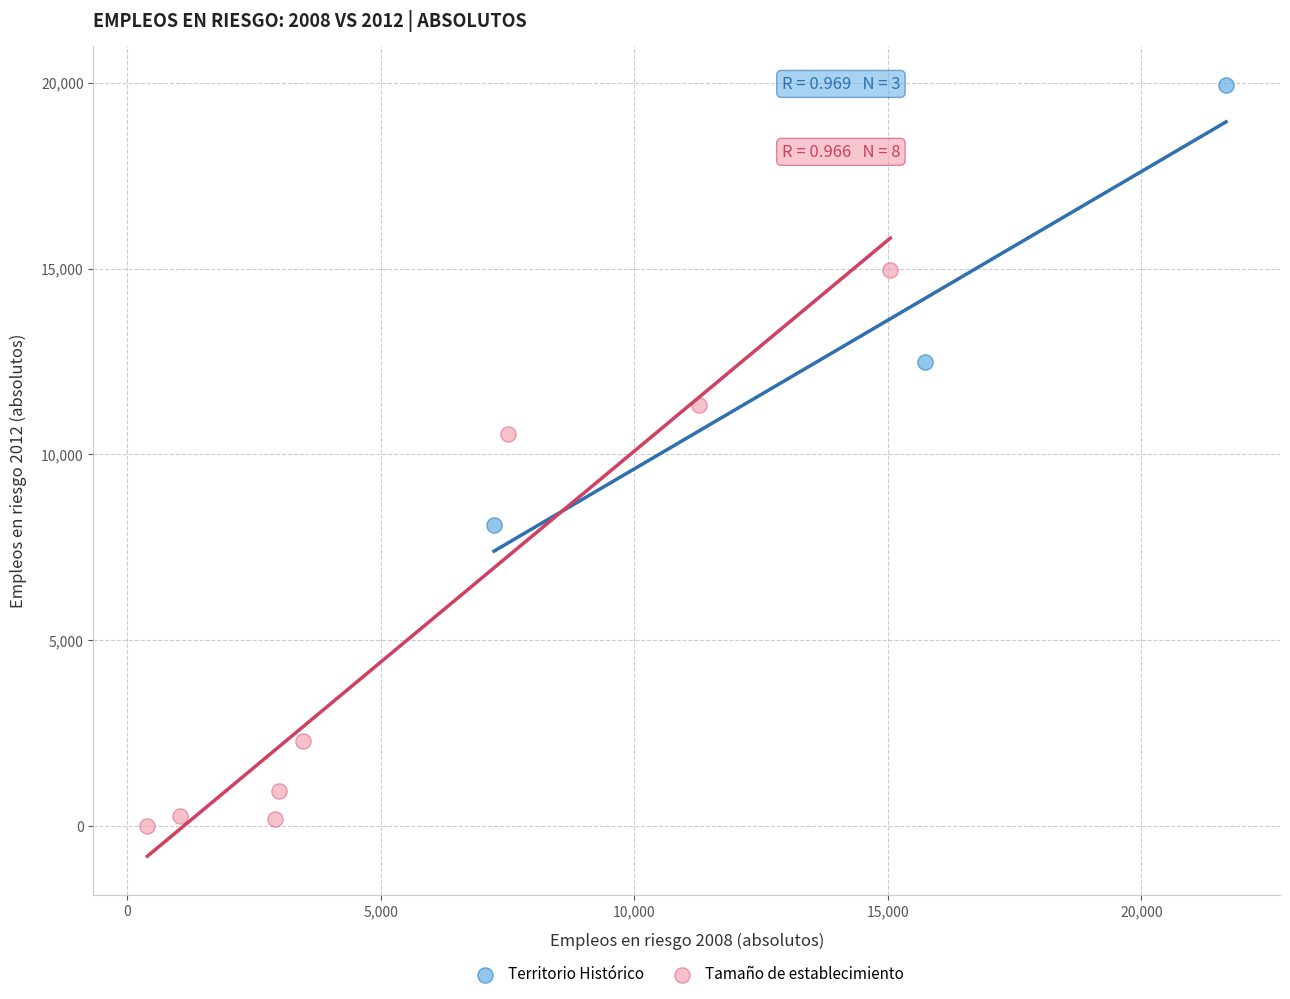

Which series contains the lowest Y value?

Tamaño de establecimiento